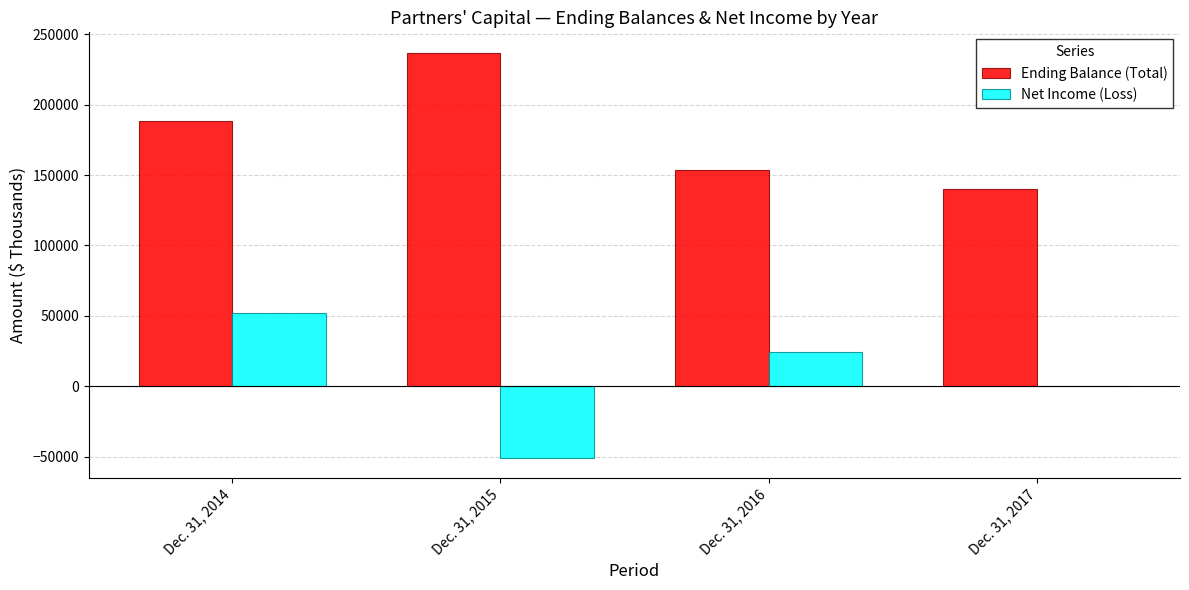

How many Ending Balance (Total) values are between 153251 and 236863?

3